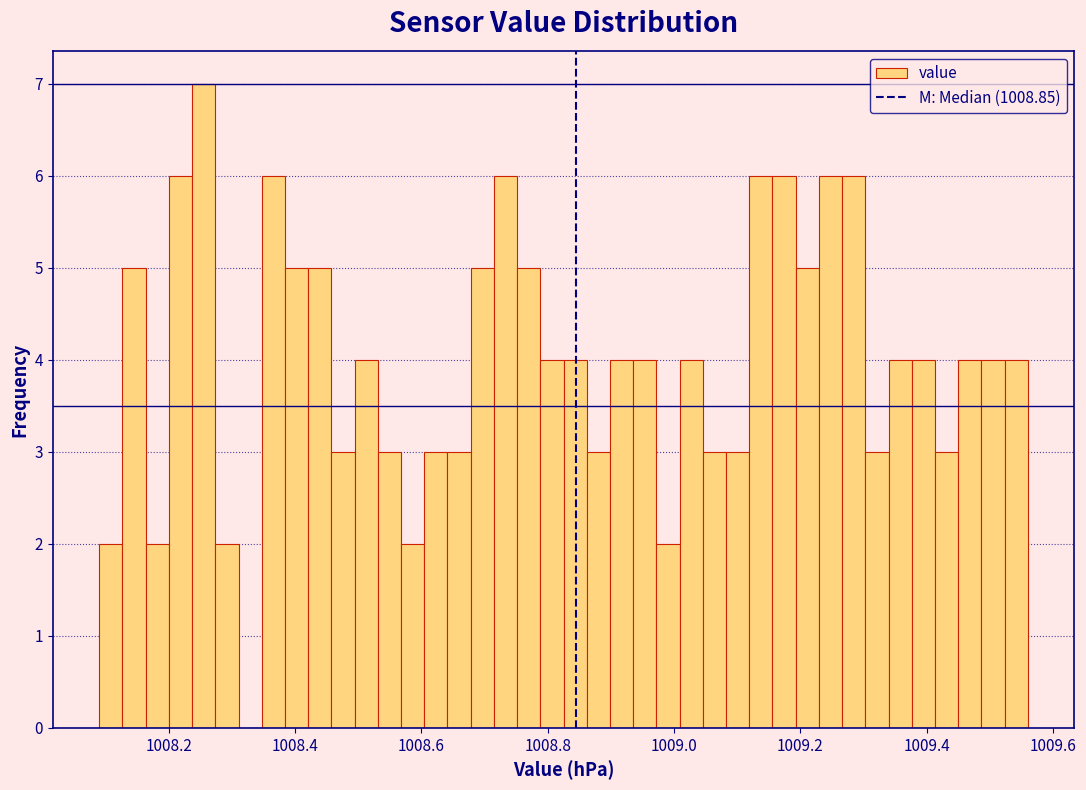

Around what value on the x-axis is the tallest bar? Give the approximate position of its centre, as read against the axis.

1008.26